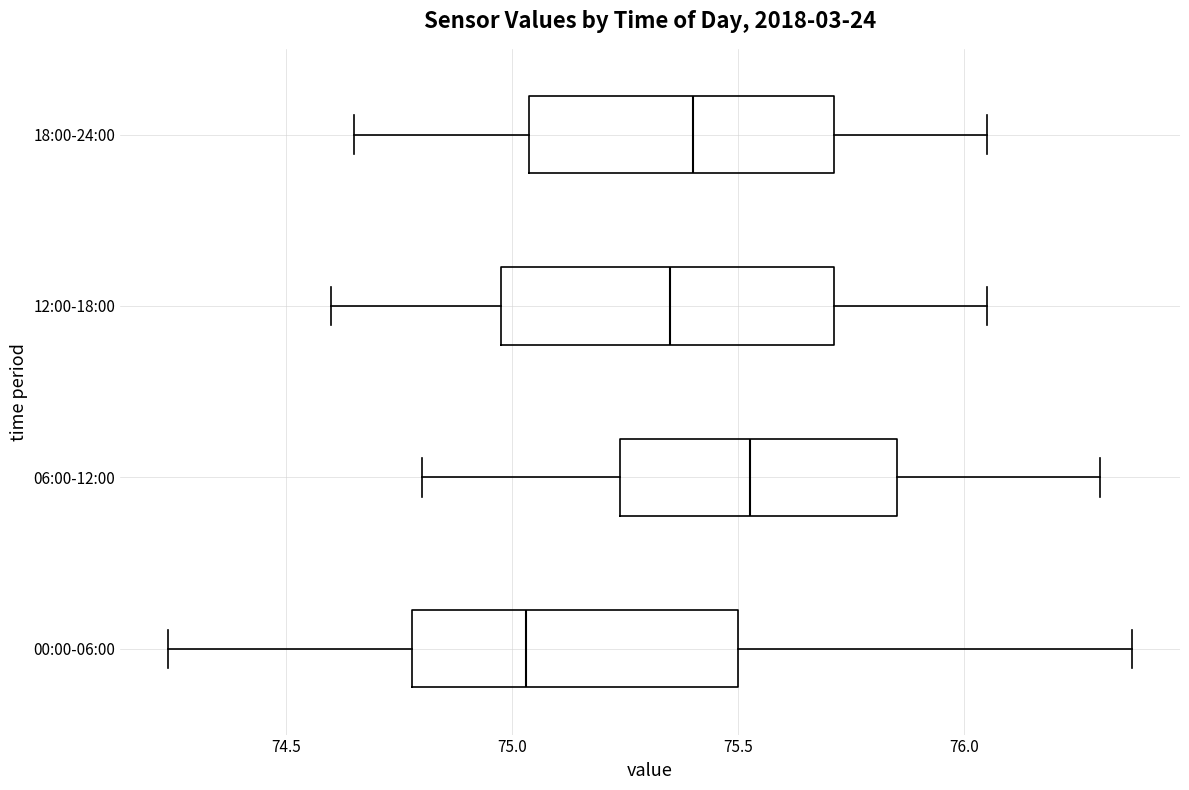

Which box has the furthest to the right median line?

06:00-12:00